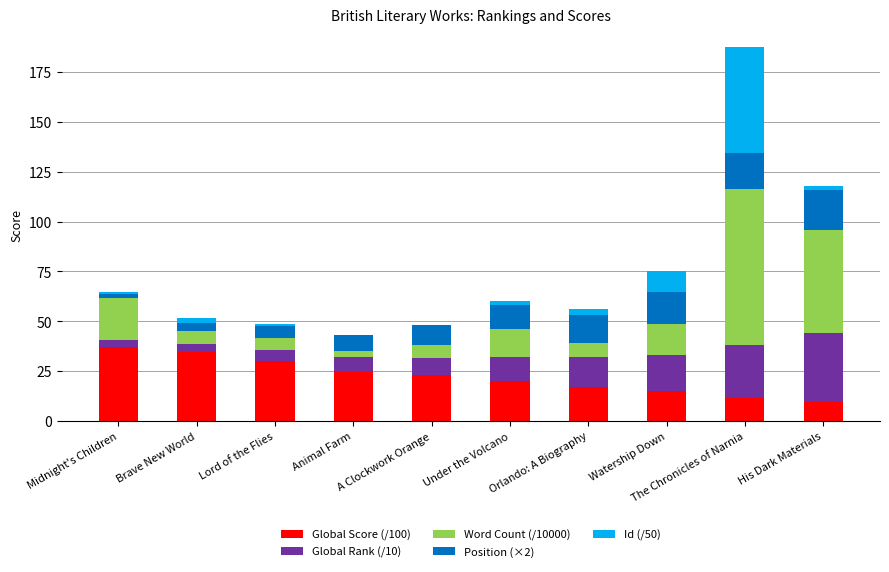

Which category has the highest value in the Global Score (/100) series?

Midnight's Children